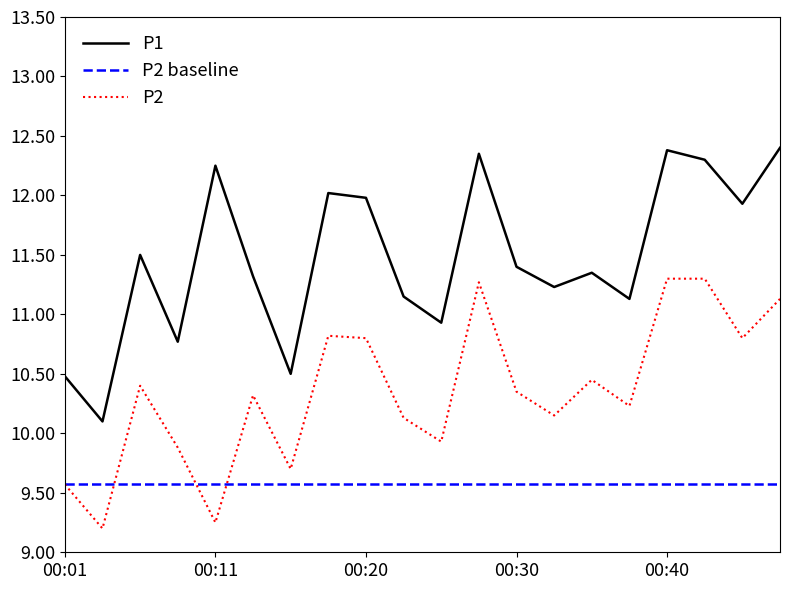

Is this an area chart (filled region under the line)?

No